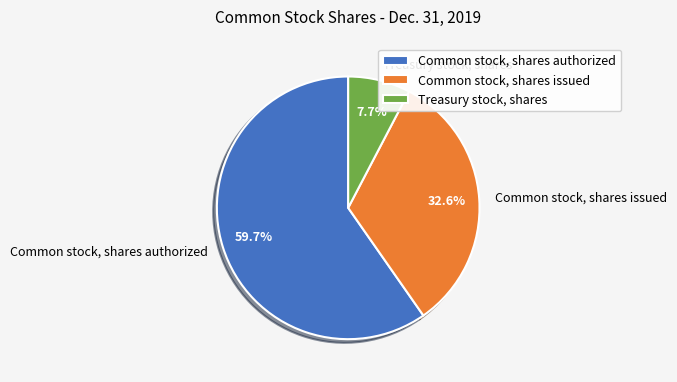

What percentage is the Common stock, shares issued slice, to the nearest percent?

33%